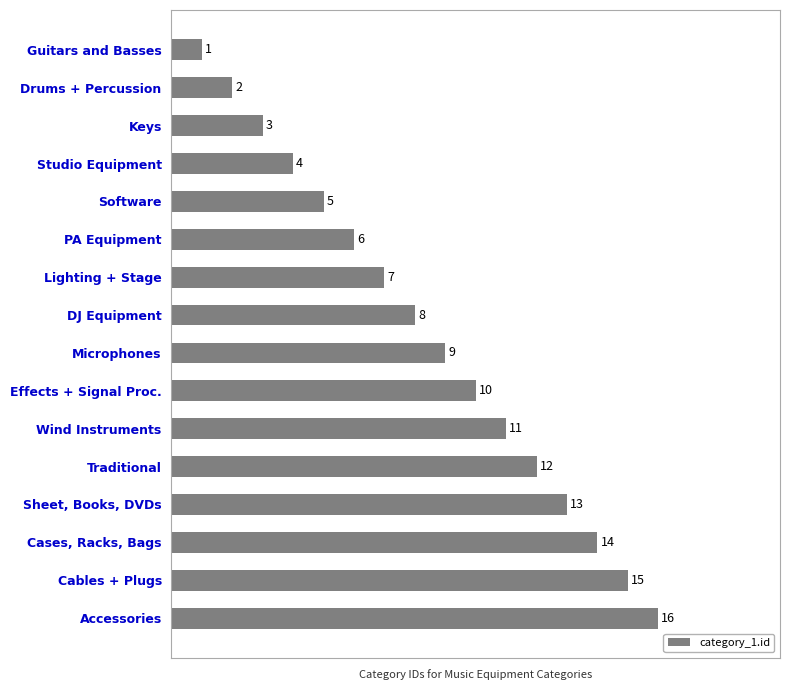

Approximately how many times larger is the value at Sheet, Books, DVDs compared to PA Equipment?

2.2